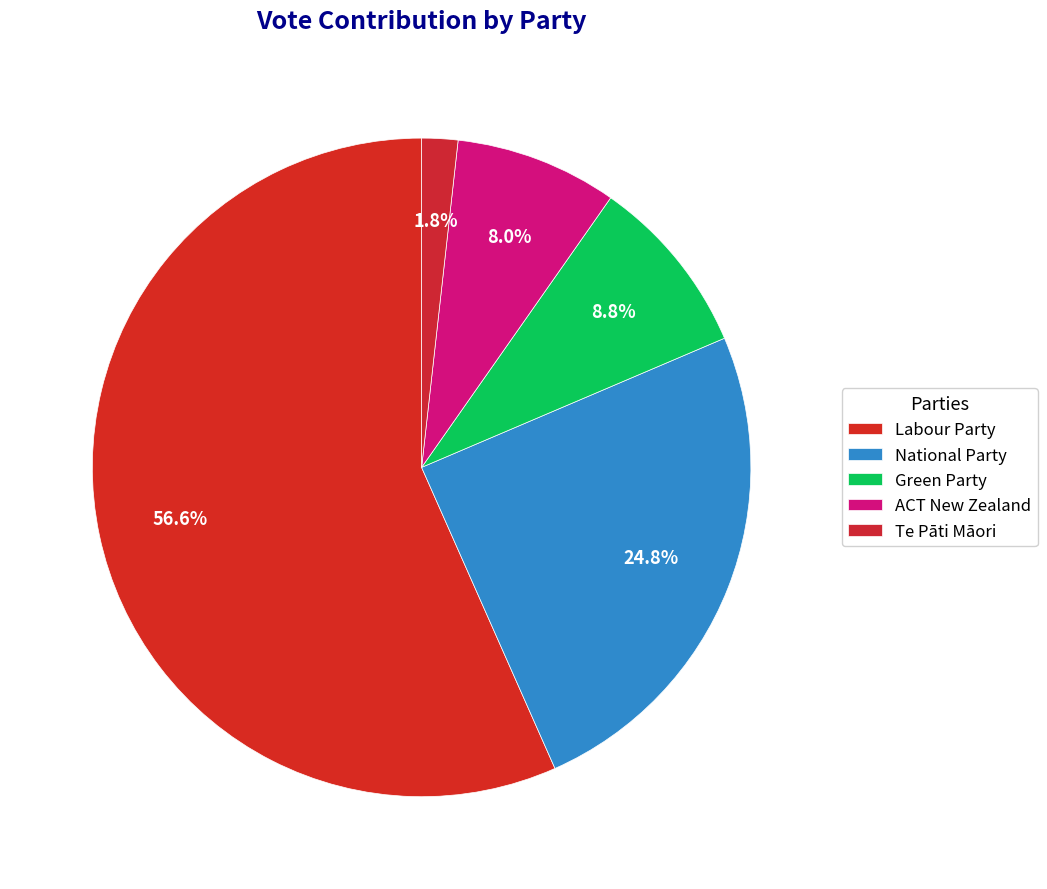

Count the number of slices in the pie.

5